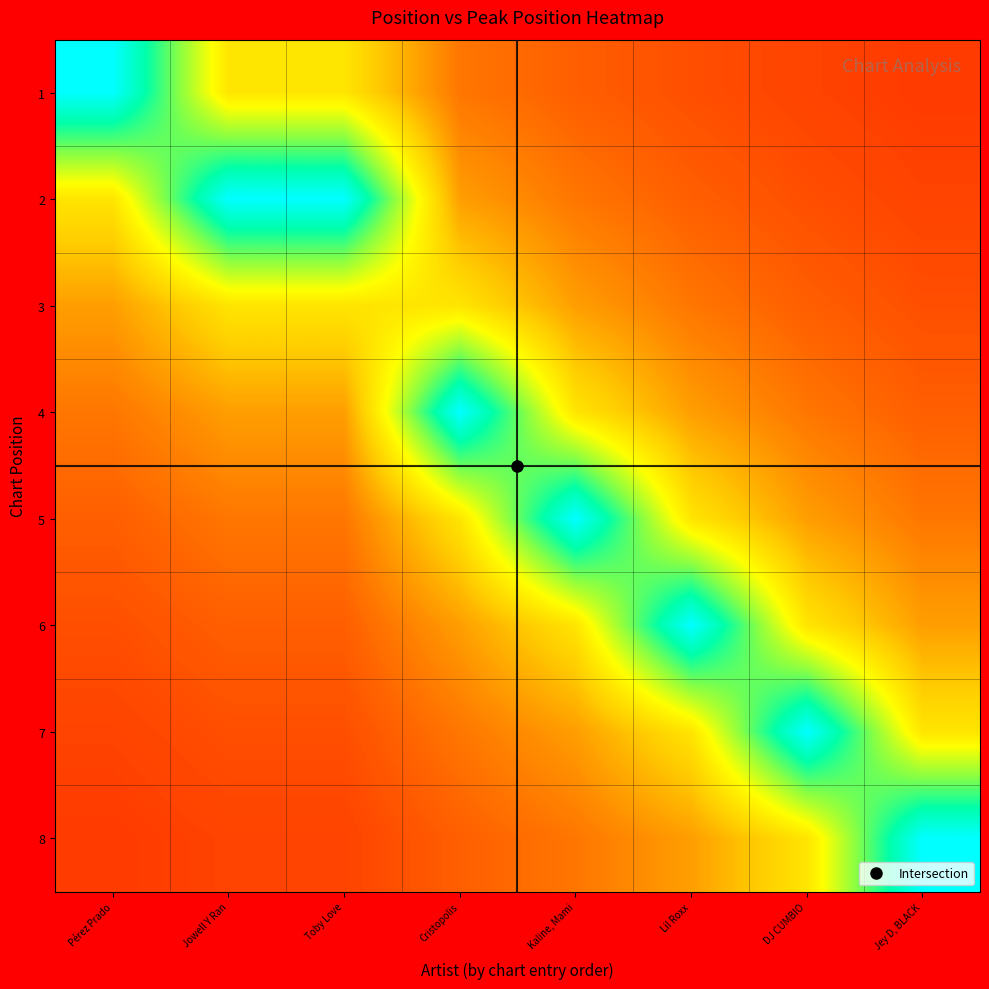

Rank the series at Jowell Y Ran from lowest to highest value.

8, 7, 6, 5, 4, 1, 3, 2